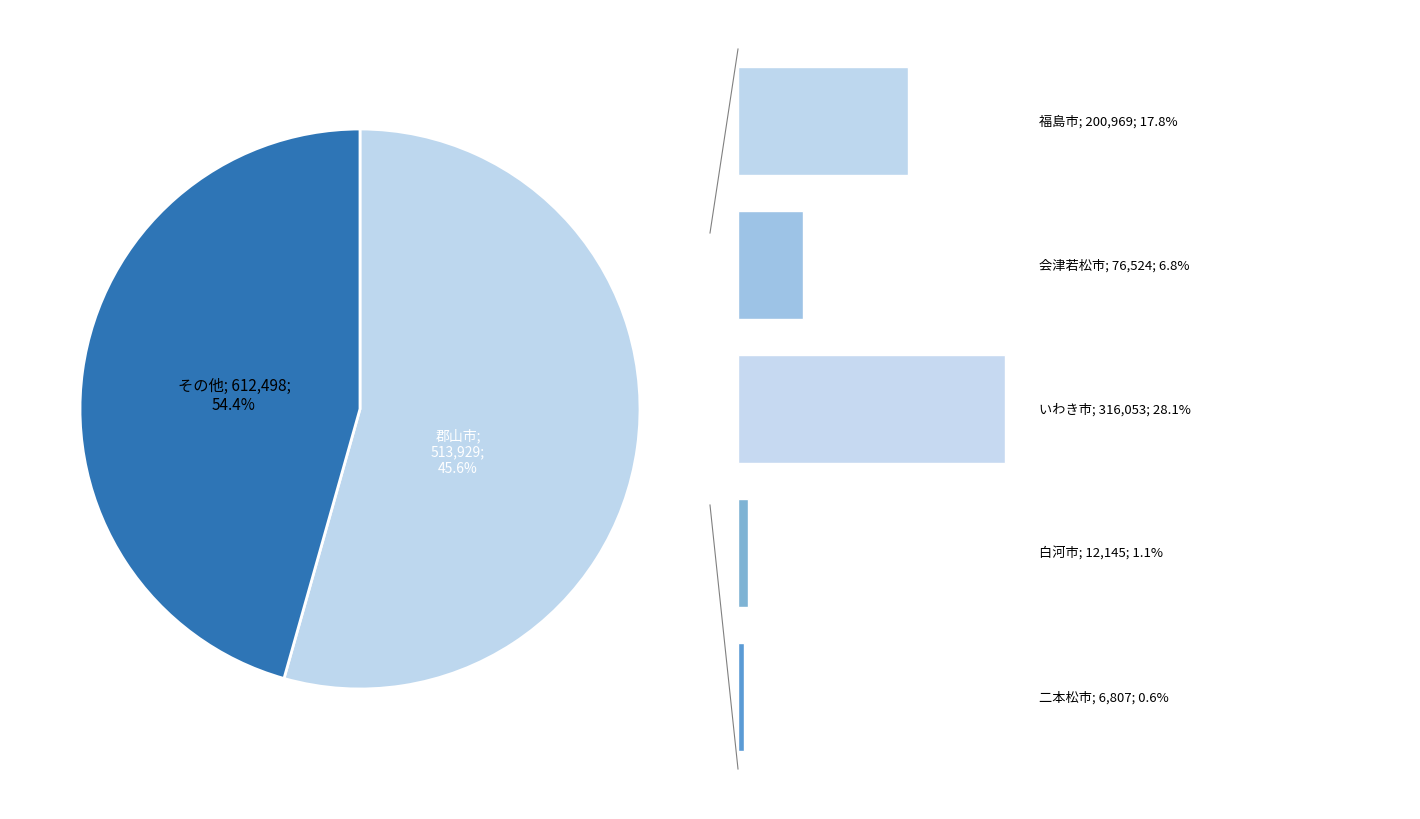

Which slice is the smallest?

二本松市